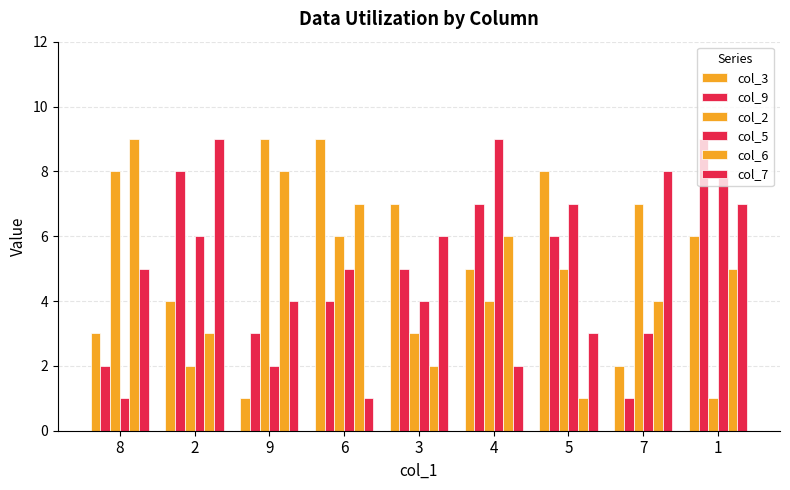

How many groups of bars are there?

9